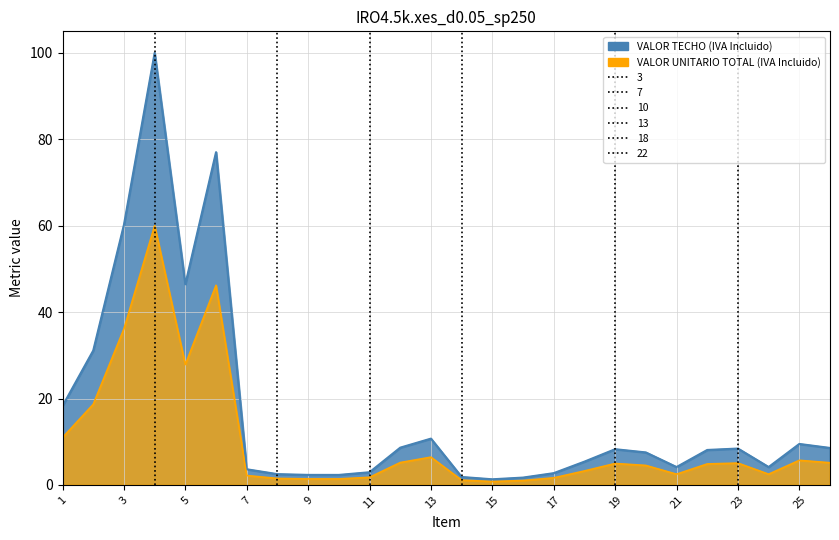

True or false: VALOR UNITARIO TOTAL (IVA Incluido) has a value of 30.0 at 2.

False